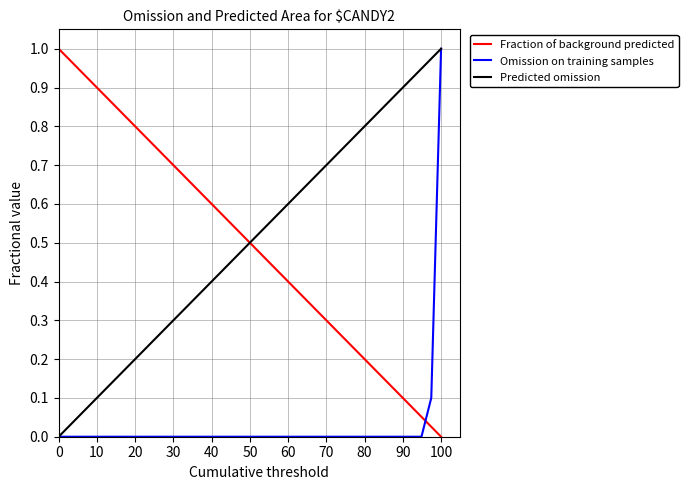

After their last crossing, which series has the higher values: Fraction of background predicted or Predicted omission?

Predicted omission